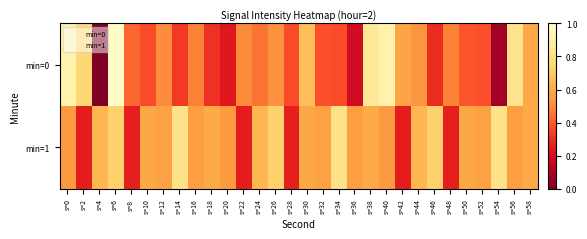

Which has a higher value, s=46 or s=54?

s=46